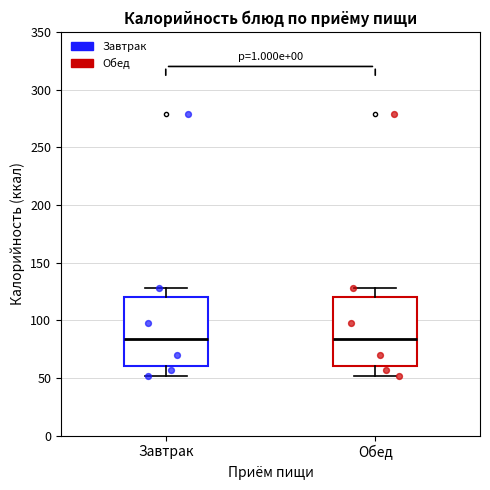

Where does the upper whisker of the box for Обед end on the y-axis? The values are not printed on the chart, so give them approximately, as read against the axis.

130